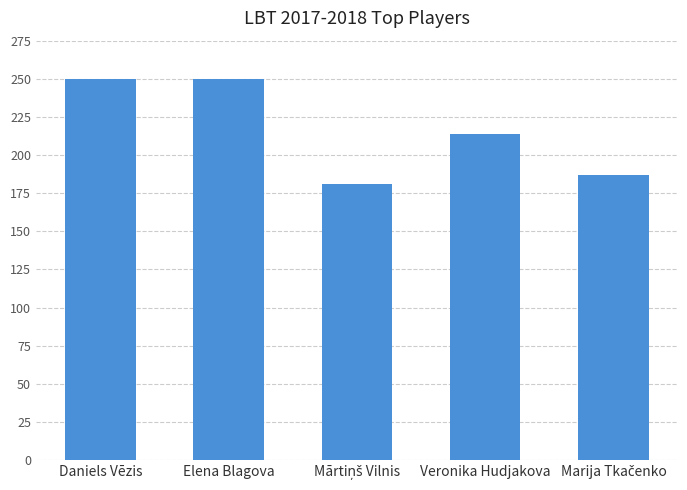

What is the difference between the maximum and minimum values?

69